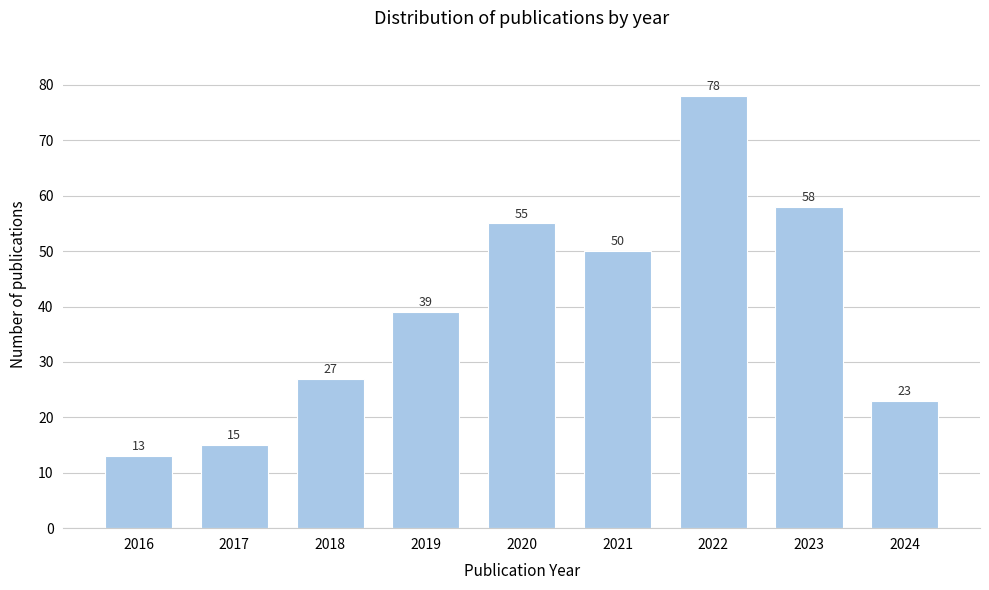

Reading left to right, extract all data points from this chart.

13	15	27	39	55	50	78	58	23